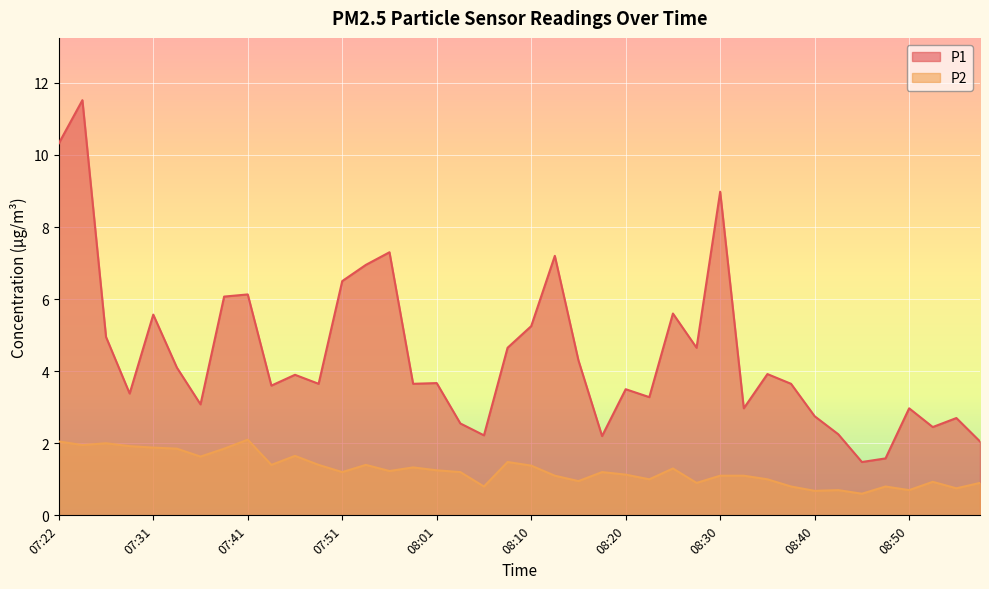

Which category has the lowest value in the P2 series?

08:45